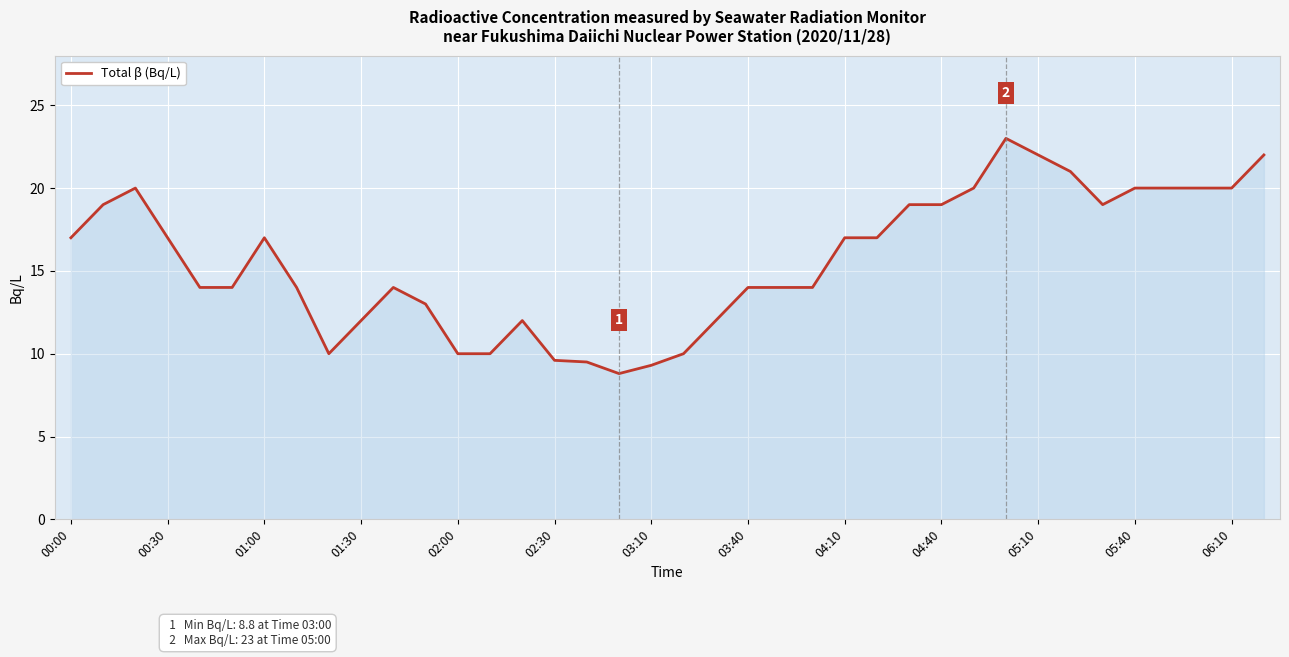

What is the greatest value displayed?

23.0